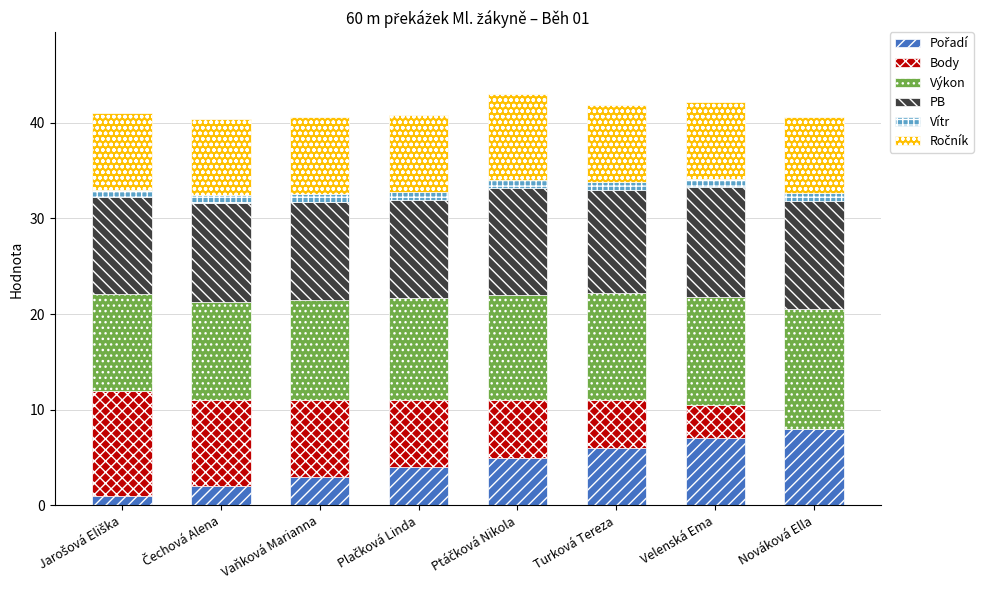

List the labels in order of Pořadí value, smallest first.

Jarošová Eliška, Čechová Alena, Vaňková Marianna, Plačková Linda, Ptáčková Nikola, Turková Tereza, Velenská Ema, Nováková Ella